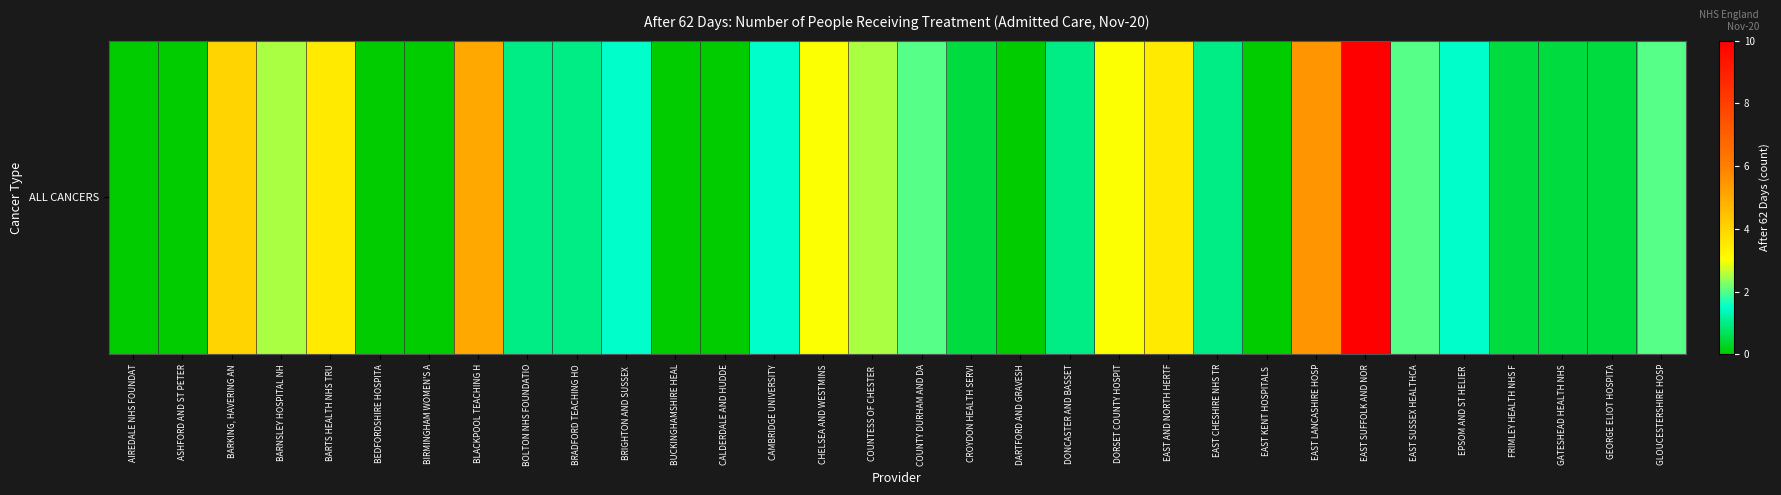

Reading right to left, what are all the values shown in this chart?

2.0	0.5	0.5	0.5	1.5	2.0	10.0	5.5	0.0	1.0	3.5	3.0	1.0	0.0	0.5	2.0	2.5	3.0	1.5	0.0	0.0	1.5	1.0	1.0	5.0	0.0	0.0	3.5	2.5	4.0	0.0	0.0